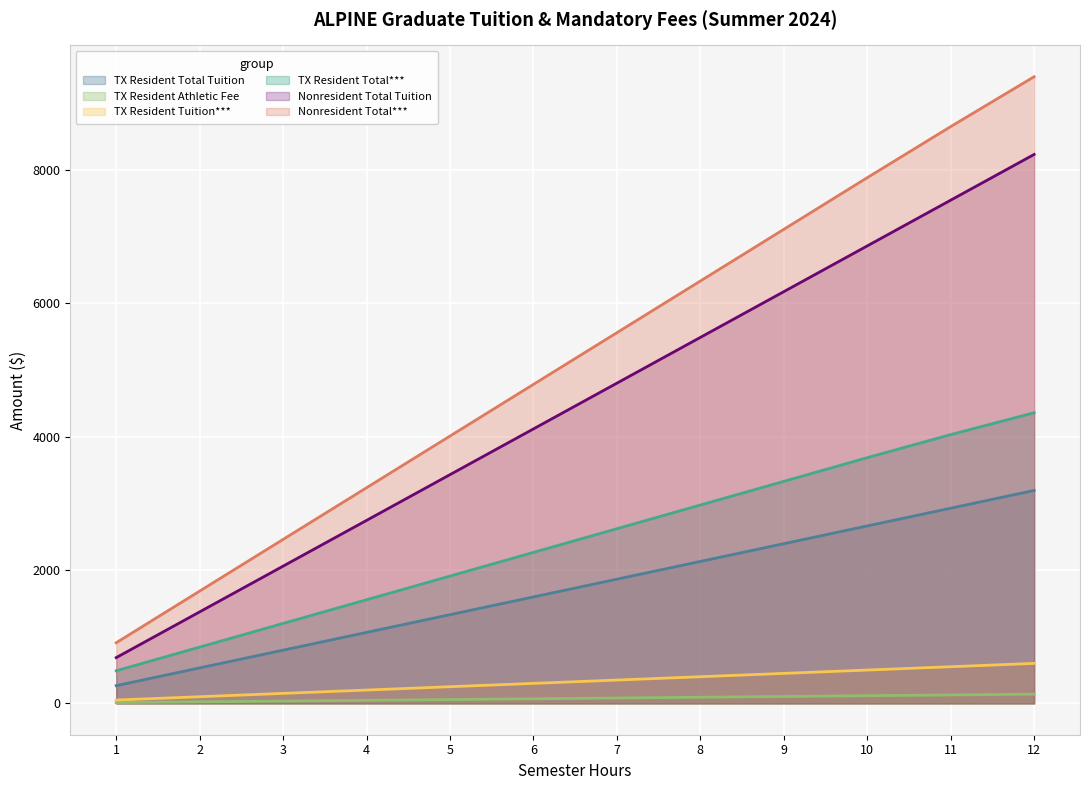

The TX Resident Tuition*** series shows 378.7 at 11. True or false?

False